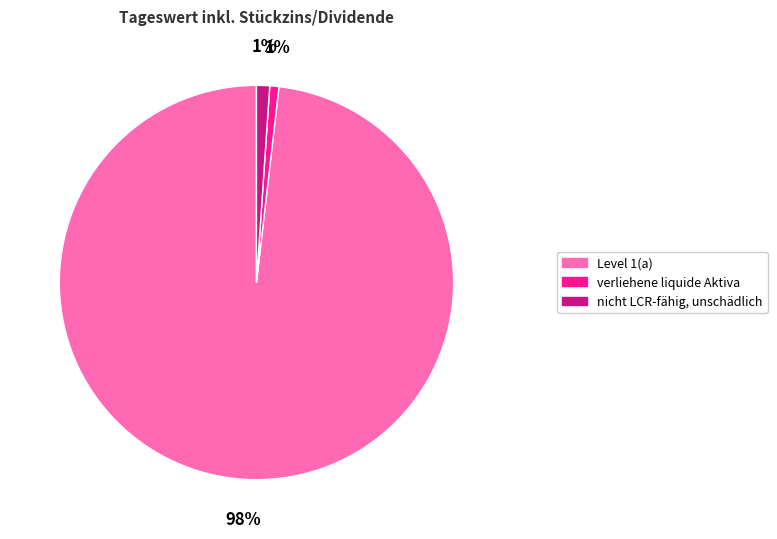

To the nearest percent, what is the average slice percentage?

33%